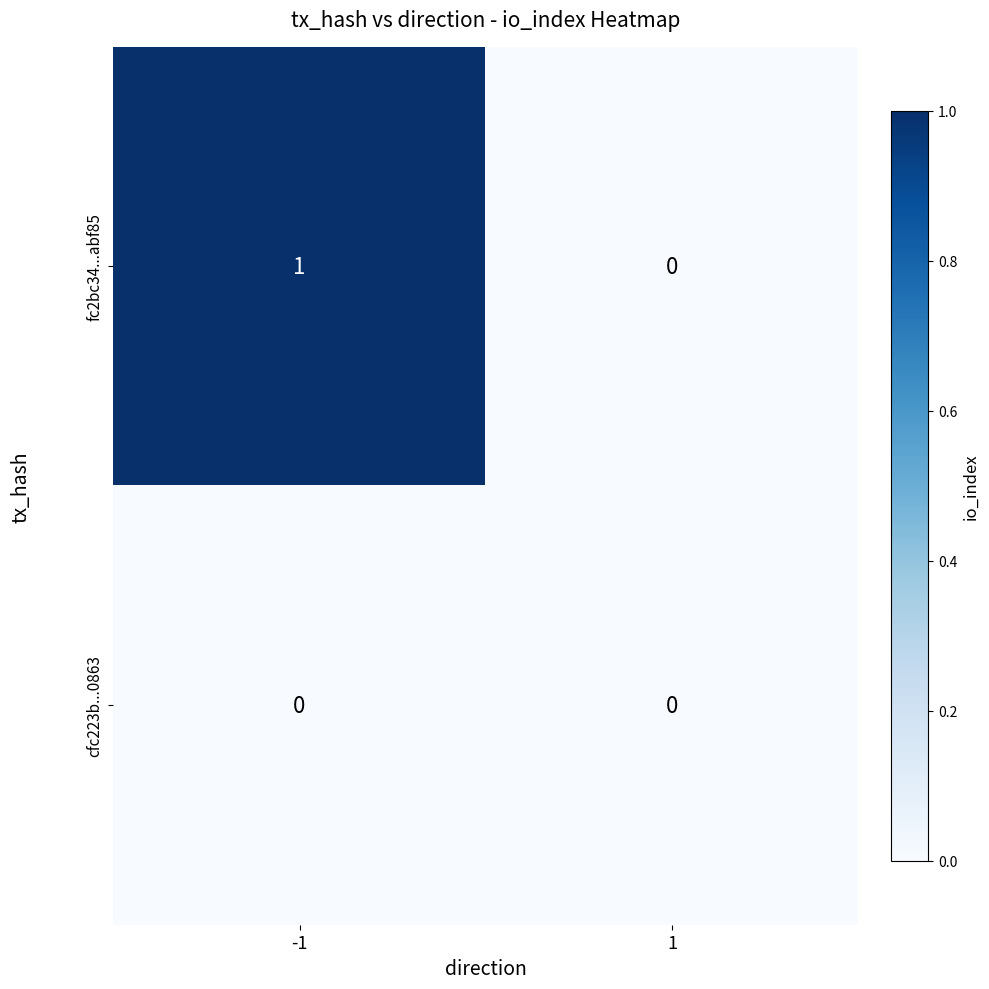

Count the number of data series in this chart.

2